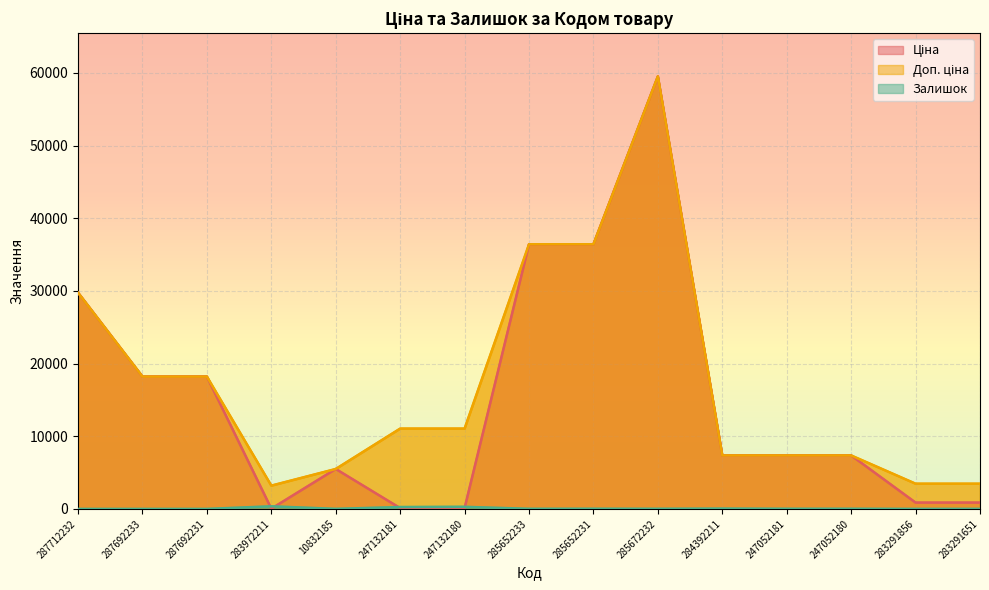

What is the label of the 11th point from the right?

10832185